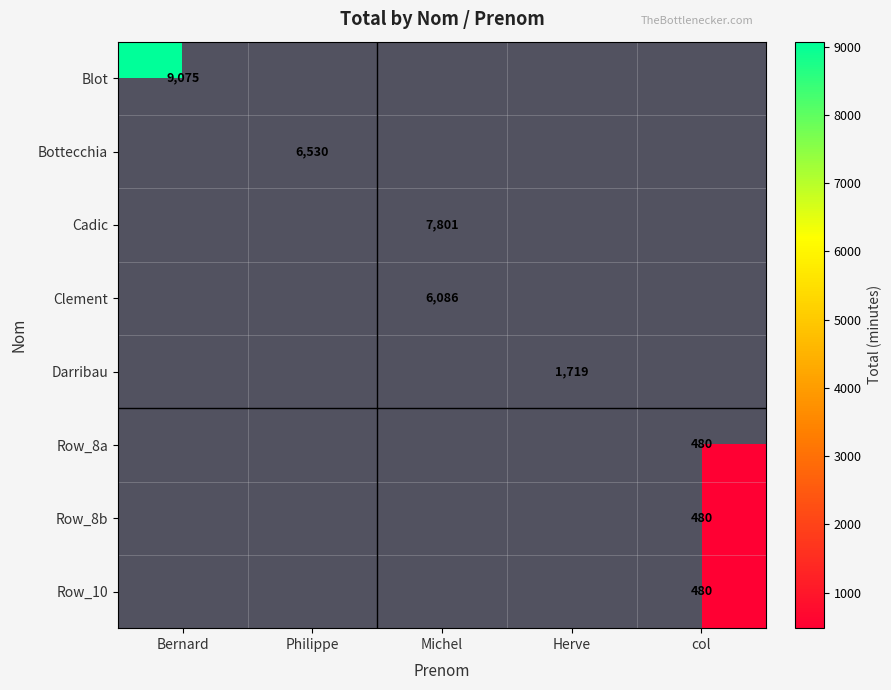

At which category does the chart reach its minimum across all series?

col